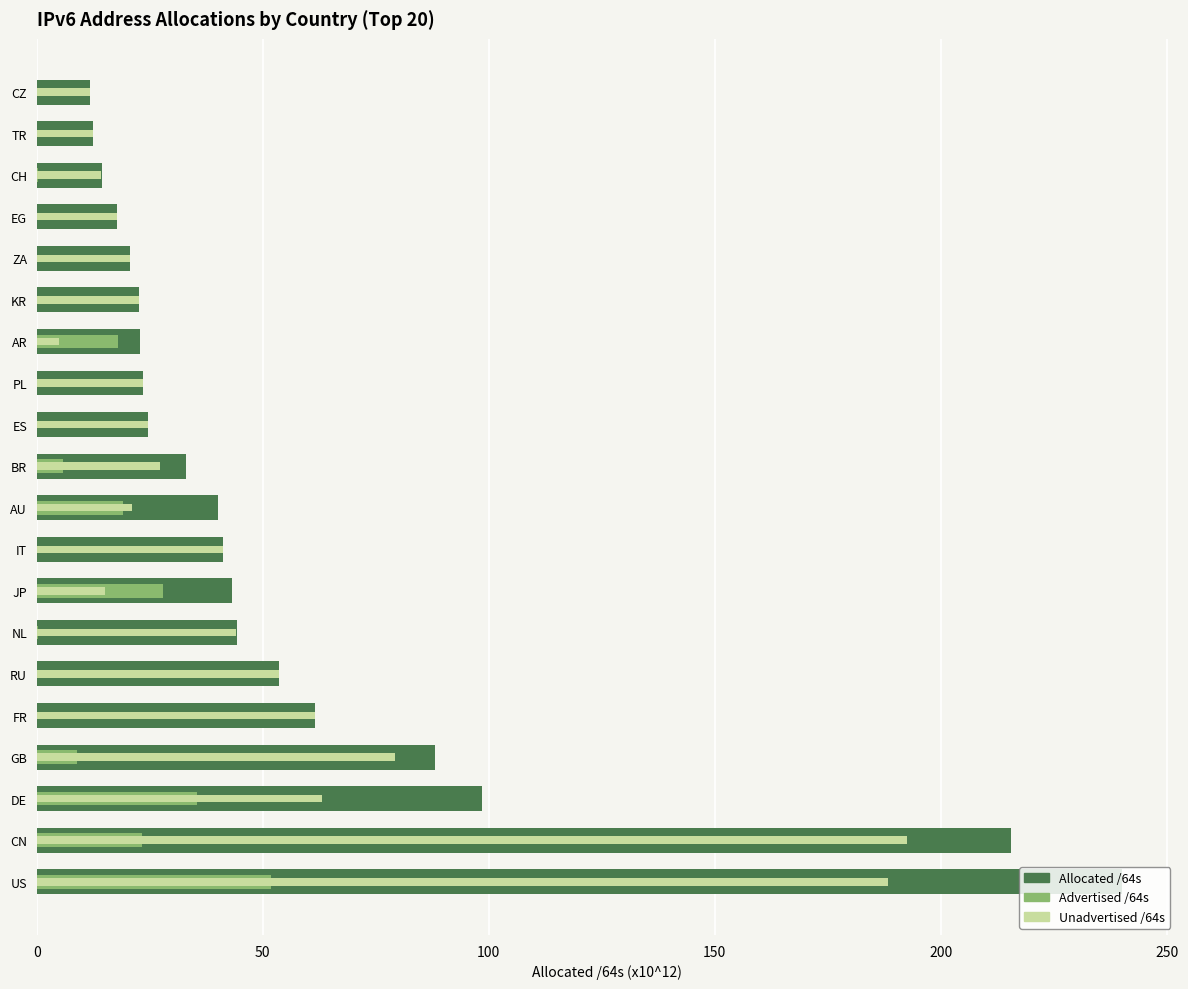

Which series has the largest range (max minus min)?

Allocated /64s